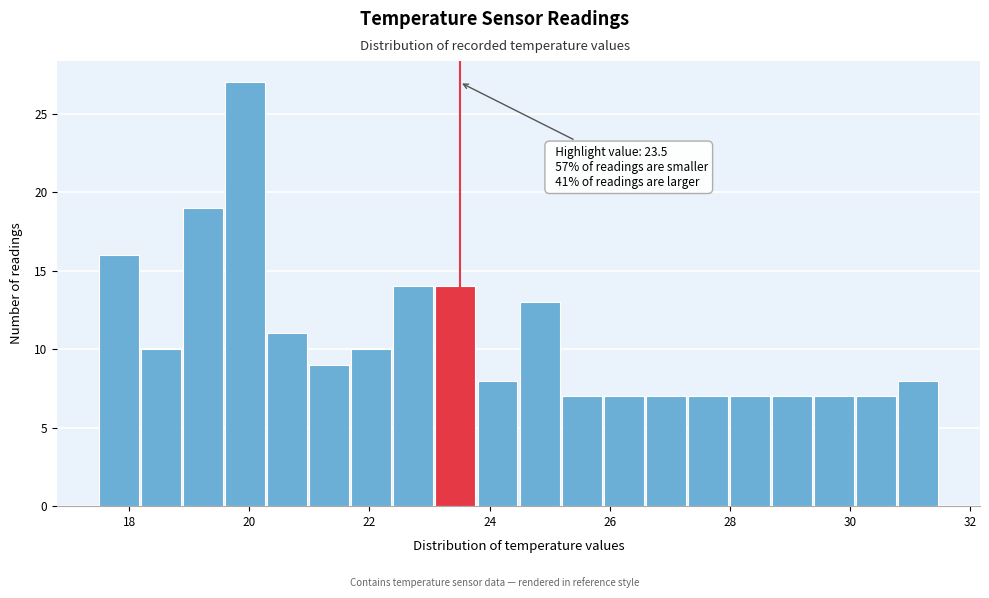

Around what value on the x-axis is the tallest bar? Give the approximate position of its centre, as read against the axis.

20.0